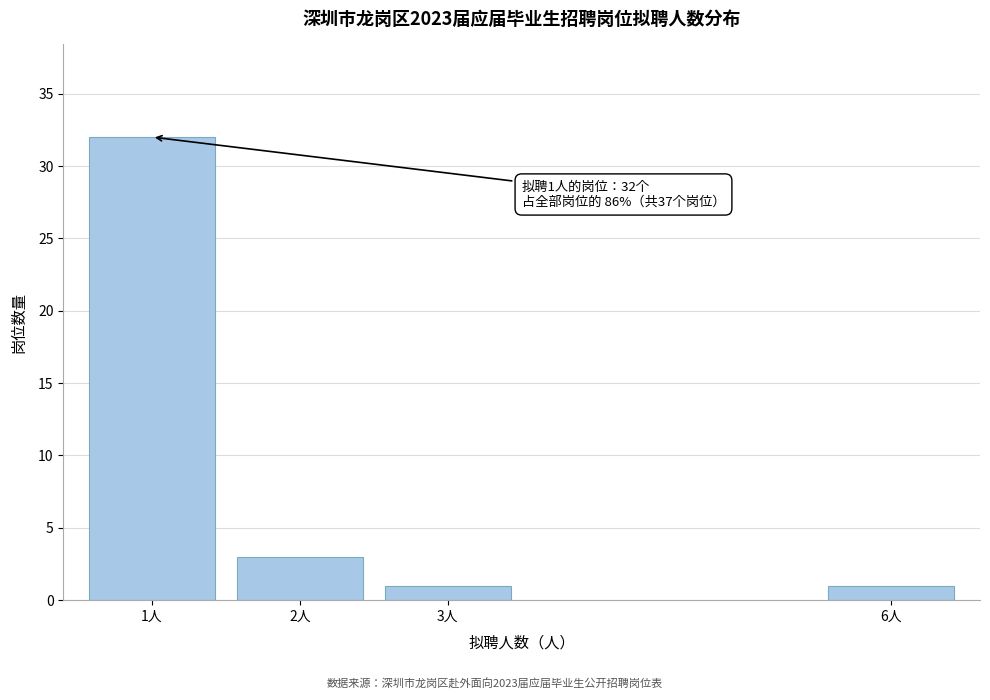

Reading left to right, extract all data points from this chart.

1人=32	2人=3	3人=1	6人=1